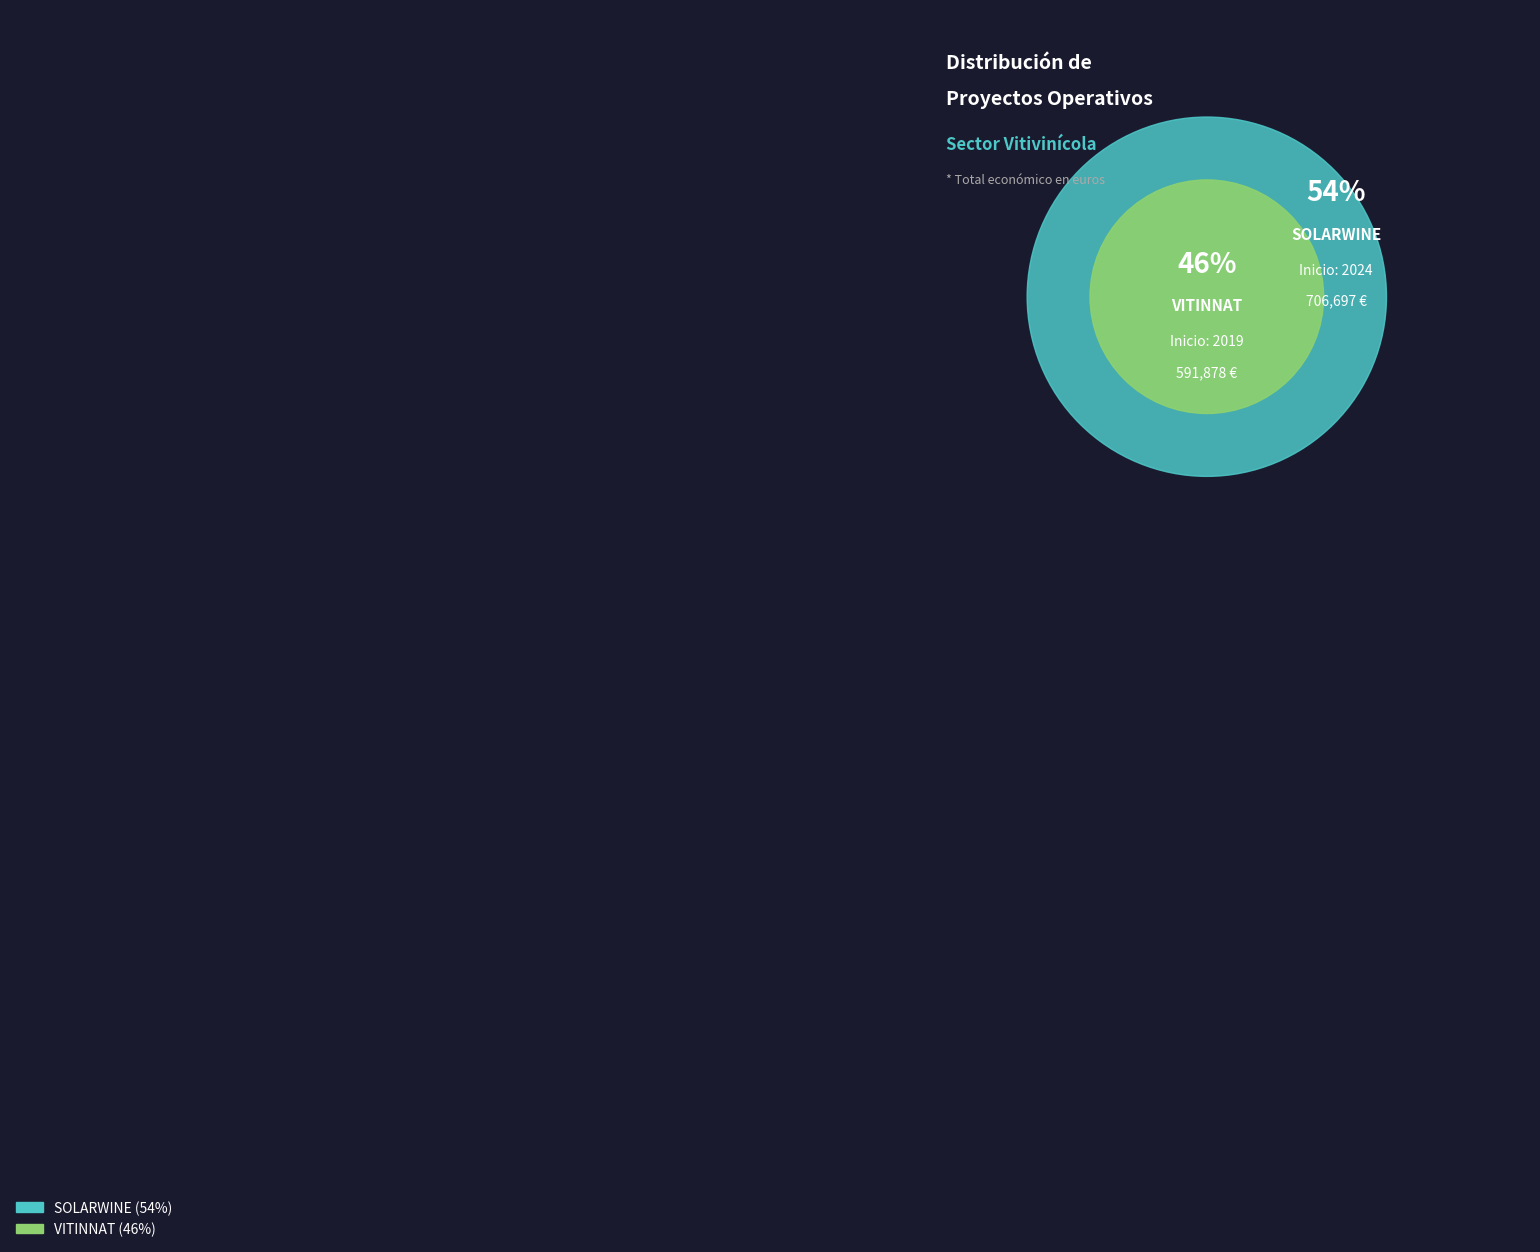

The SOLARWINE slice represents 43% of the pie. True or false?

False